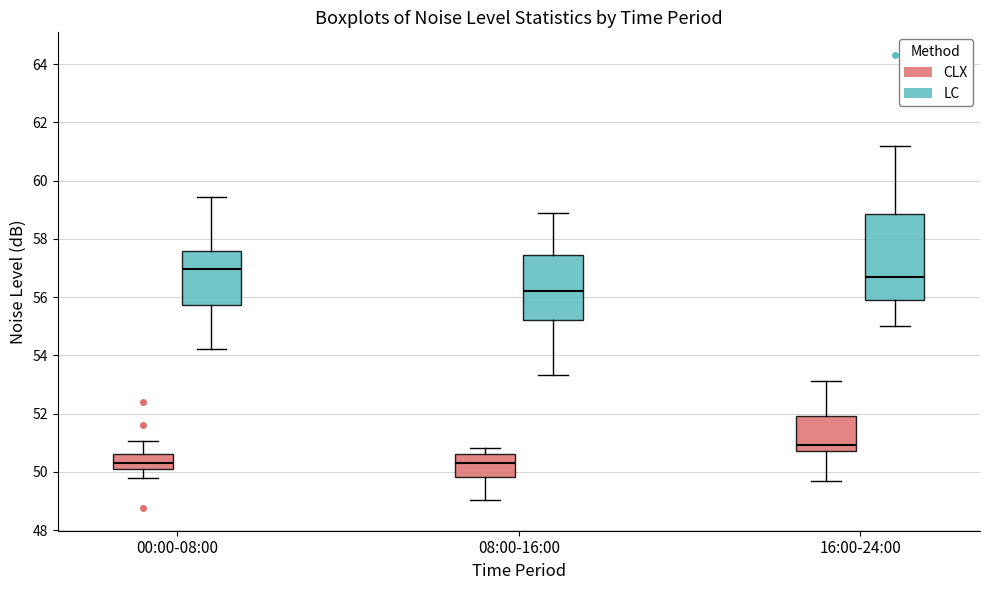

Reading left to right, transcribe this box plot: for each box, give where its median line is, the range the box spans, and where its two whiskers end, as read against the y-axis. The values are not printed on the chart, so give them approximately, as read against the axis.

00:00-08:00 (CLX): median 50.4, box 50.0 to 50.6, whiskers 49.8 to 51.0
00:00-08:00 (LC): median 57.0, box 55.8 to 57.6, whiskers 54.2 to 59.4
08:00-16:00 (CLX): median 50.4, box 49.8 to 50.6, whiskers 49.0 to 50.8
08:00-16:00 (LC): median 56.2, box 55.2 to 57.4, whiskers 53.4 to 58.8
16:00-24:00 (CLX): median 51.0, box 50.8 to 52.0, whiskers 49.8 to 53.2
16:00-24:00 (LC): median 56.6, box 55.8 to 58.8, whiskers 55.0 to 61.2